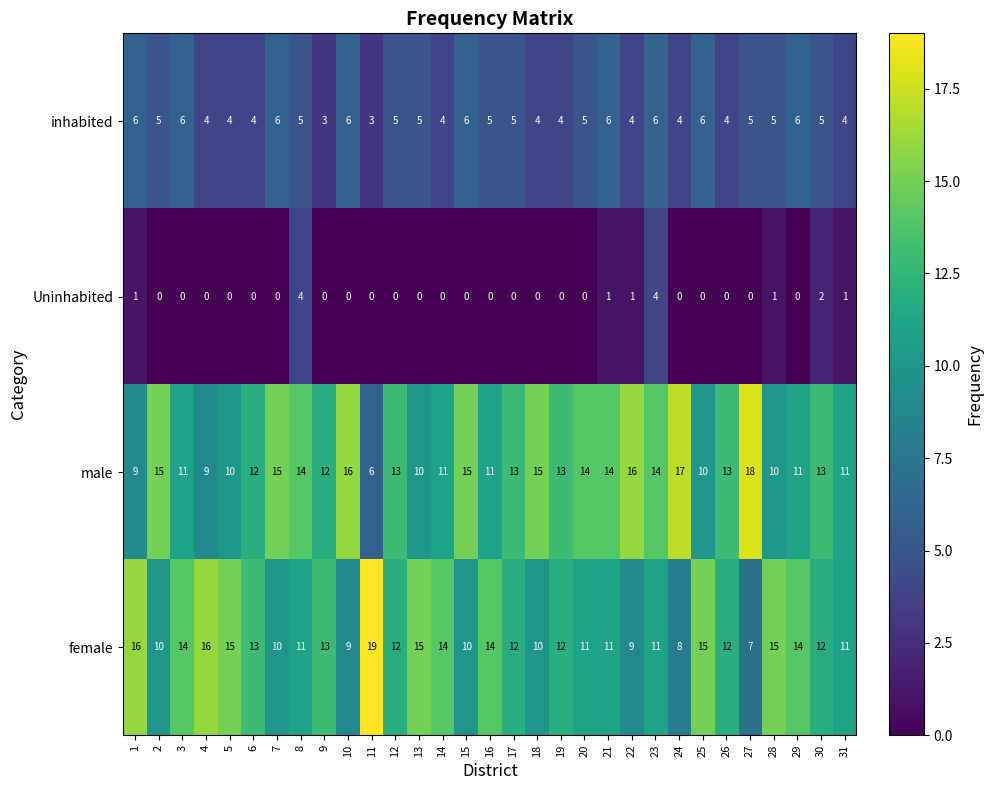

What is the sum of the inhabited values at 23 and 12?

11